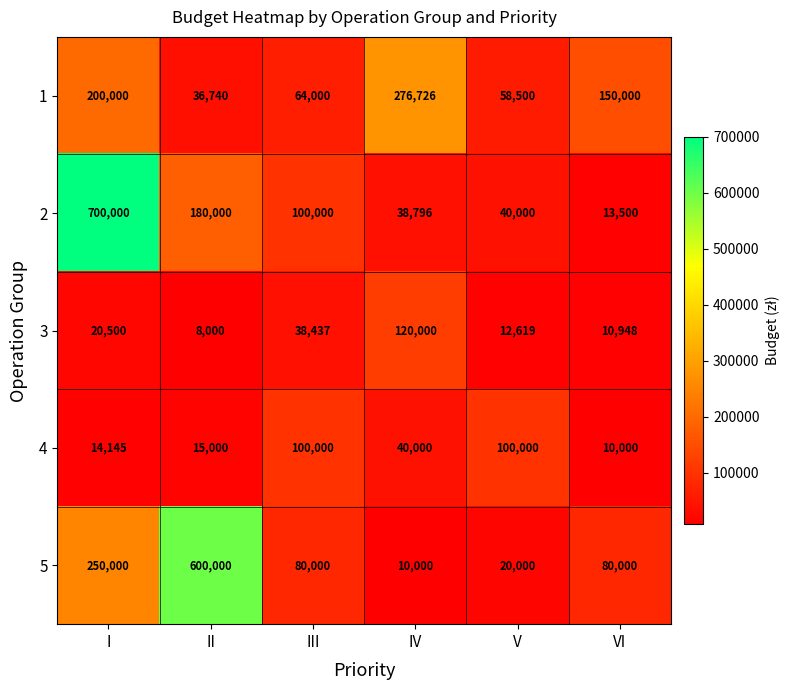

Between I and II, which series saw the biggest shift?

2